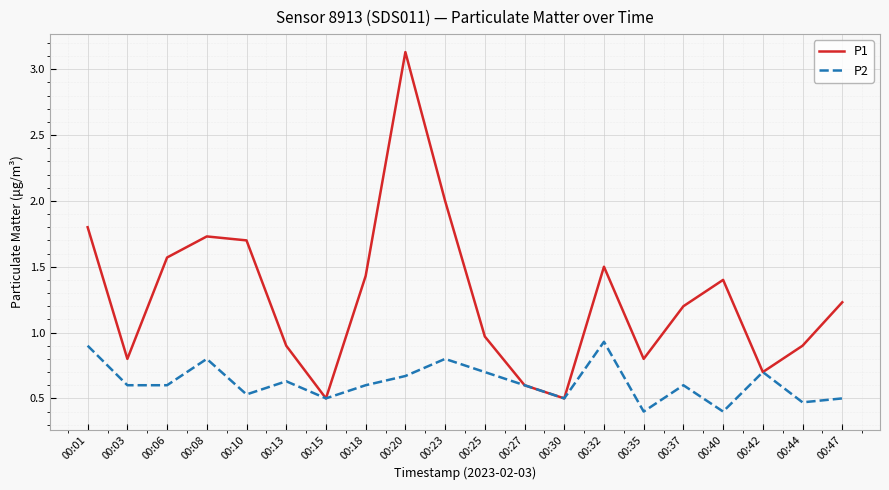

The P1 series shows 0.4 at 00:37. True or false?

False